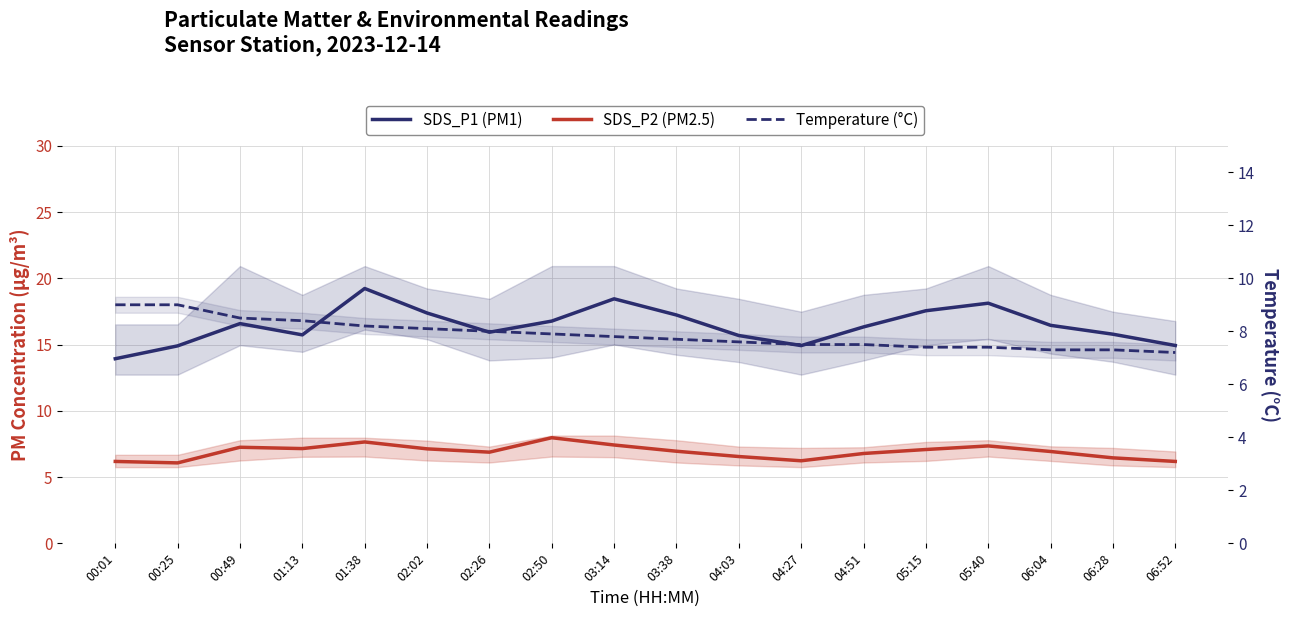

What is the greatest value displayed?

19.2